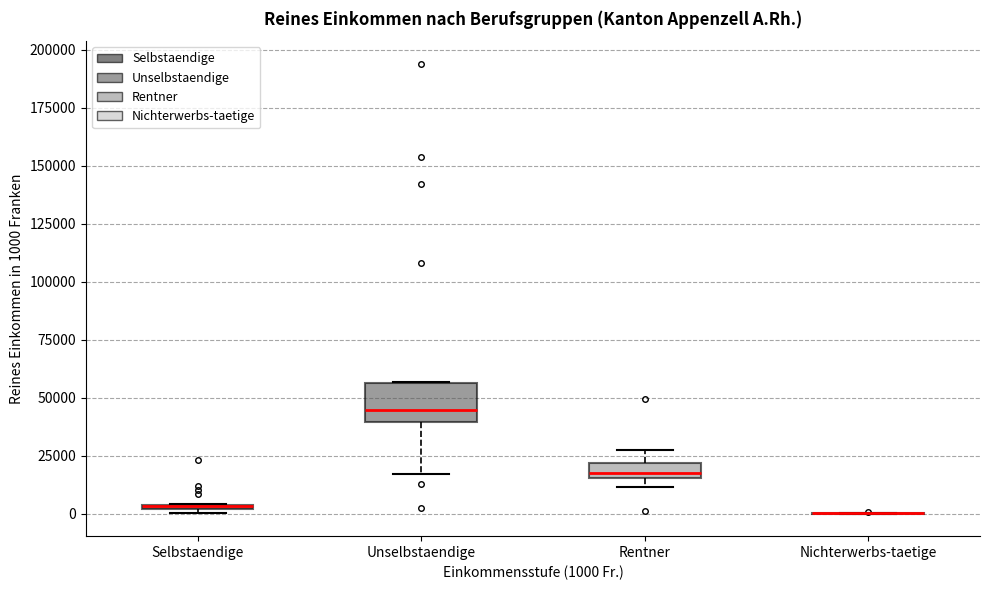

Where does the median line of the box for Unselbstaendige sit on the y-axis? The values are not printed on the chart, so give them approximately, as read against the axis.

45000